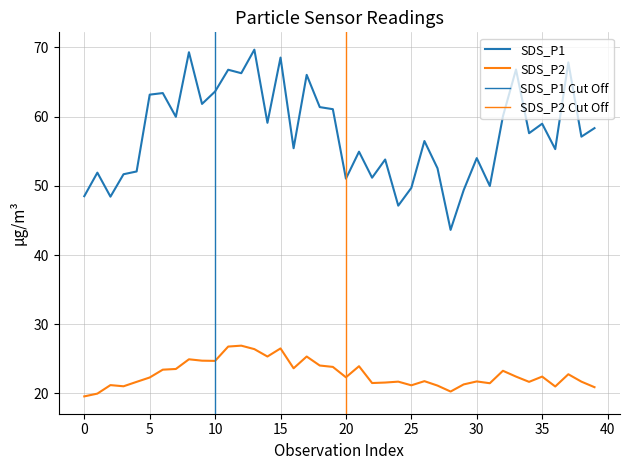

What is the value of the SDS_P2 point at the 33rd from the left?

23.3